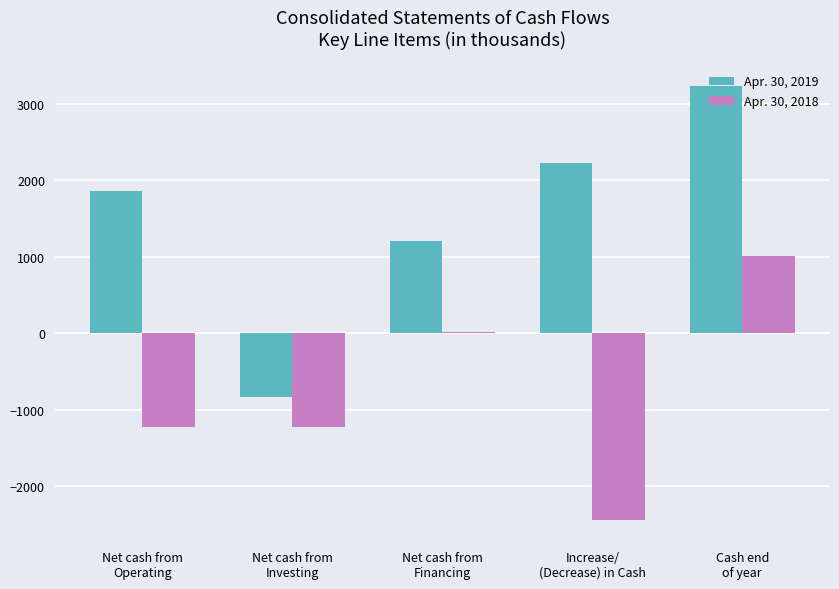

What is the sum of all Apr. 30, 2018 values?

-3872